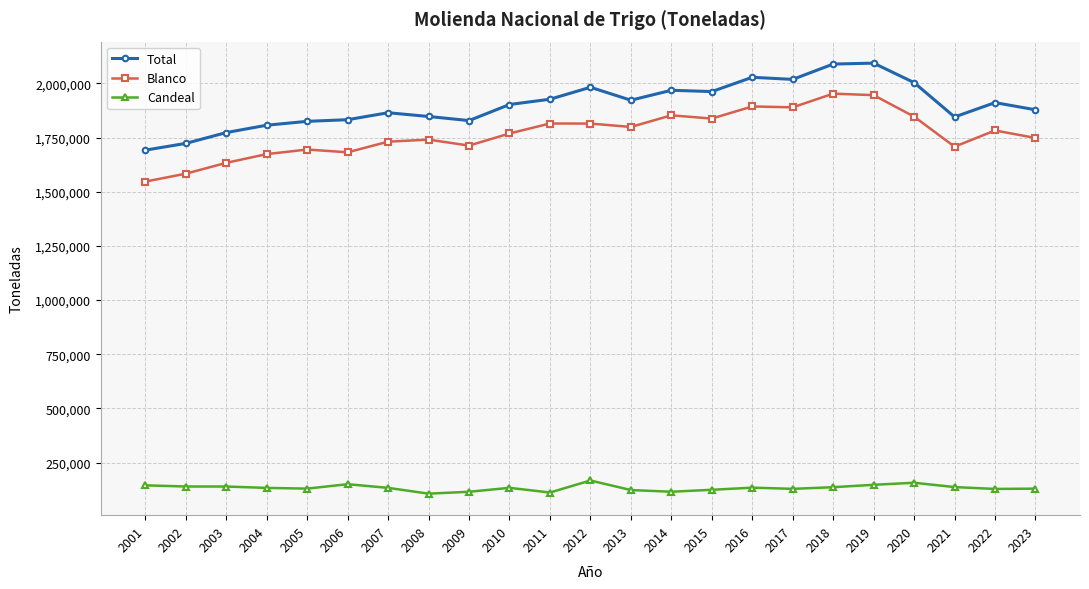

At 2020, list the series in order from smallest to largest.

Candeal, Blanco, Total